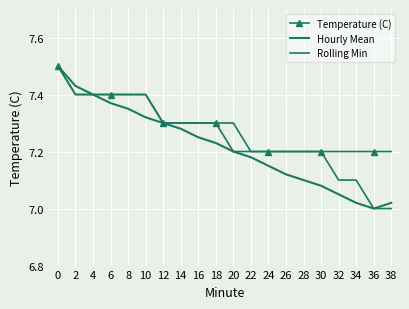

Which series has the largest total across all categories?

Temperature (C)